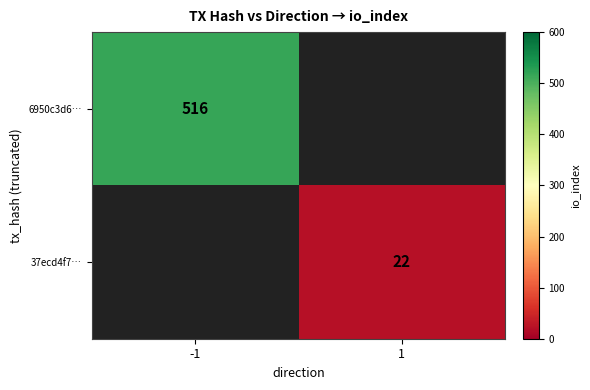

The value of 6950c3d6… at -1 is 338.7. True or false?

False